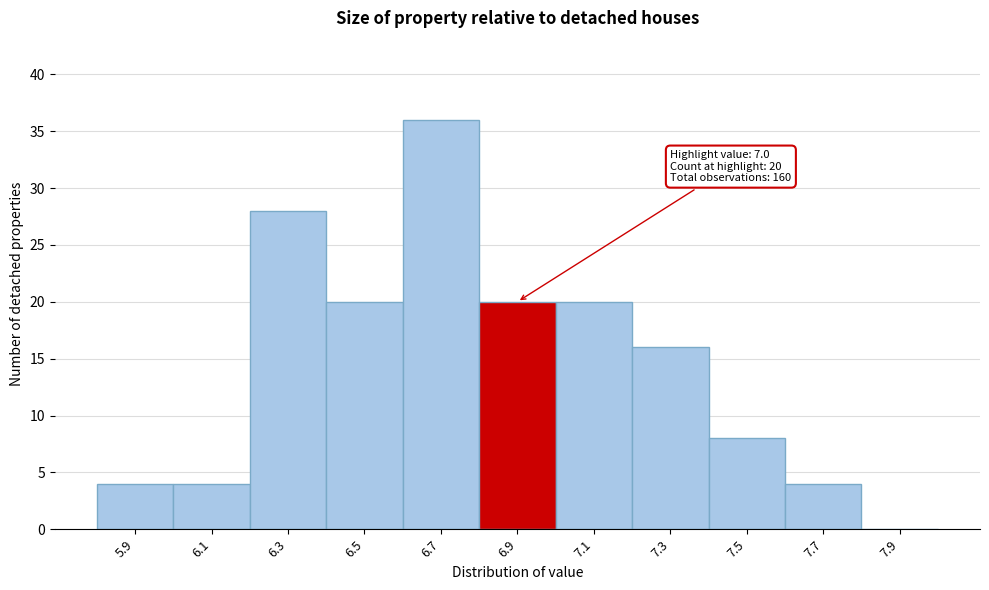

Reading right to left, extract all data points from this chart.

7.9=0	7.7=4	7.5=8	7.3=16	7.1=20	6.9=20	6.7=36	6.5=20	6.3=28	6.1=4	5.9=4